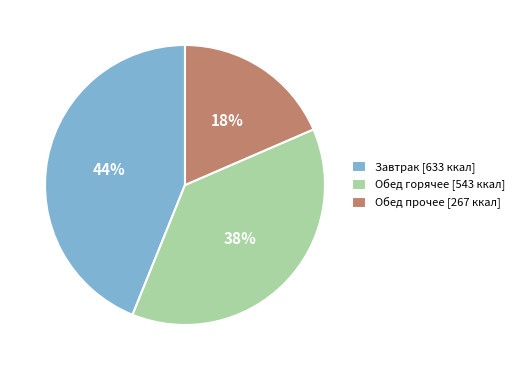

Which has a higher value, Обед прочее [267 ккал] or Обед горячее [543 ккал]?

Обед горячее [543 ккал]